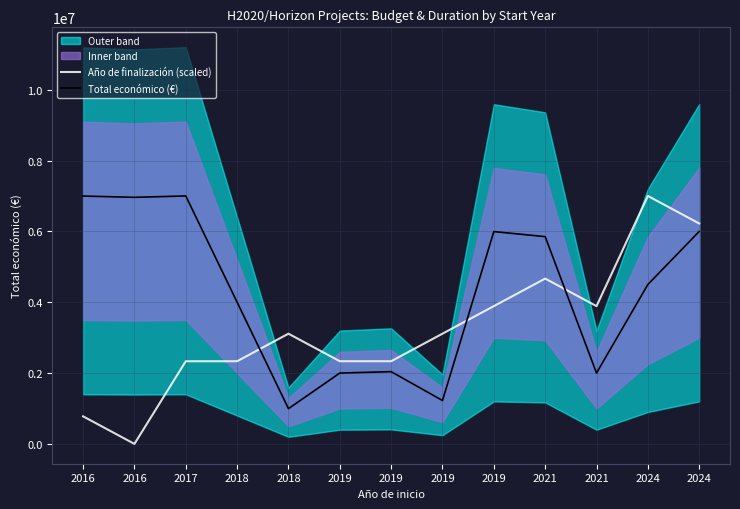

Reading right to left, extract all data points from this chart.

Año de finalización (scaled): 2024=6222221.3	2024=6999999.0	2021=3888888.3	2021=4666666.0	2019=3888888.3	2019=3111110.7	2019=2333333.0	2019=2333333.0	2018=3111110.7	2018=2333333.0	2017=2333333.0	2016=0.0	2016=777777.7
Total económico (€): 2024=5996597.0	2024=4499800.0	2021=1999846.0	2021=5850917.0	2019=5993458.0	2019=1224742.0	2019=2039415.0	2019=1999580.0	2018=994500.0	2018=3999674.0	2017=6999999.0	2016=6960293.0	2016=6996922.0